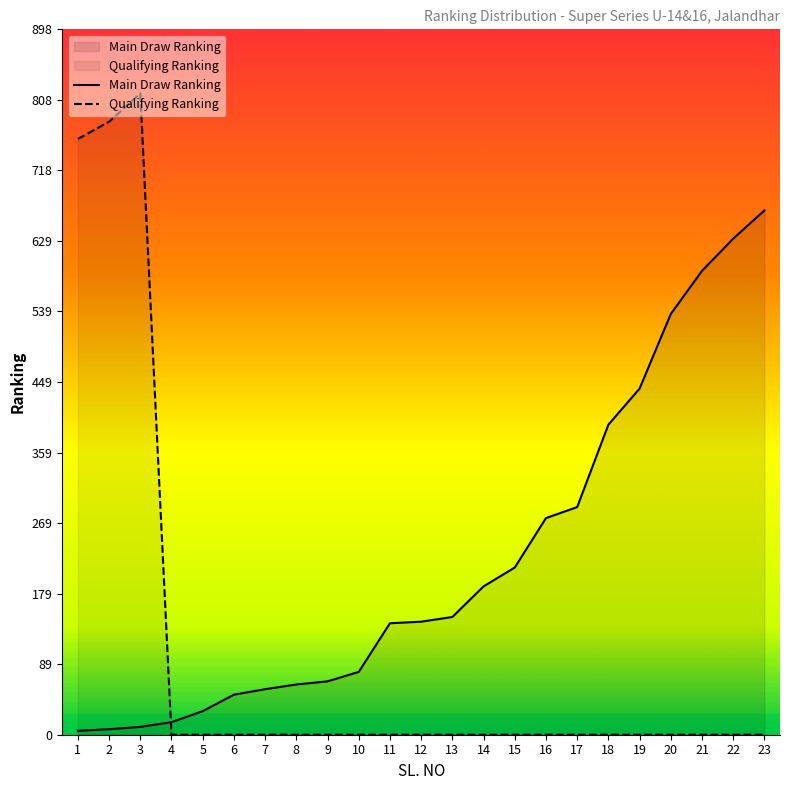

Reading left to right, transcribe all the data shown in this chart.

Main Draw Ranking: 1=5	2=7	3=10	4=16	5=30	6=51	7=58	8=64	9=68	10=80	11=142	12=144	13=150	14=189	15=213	16=276	17=290	18=395	19=441	20=536	21=591	22=632	23=668
Qualifying Ranking: 1=759	2=781	3=817	4=0	5=0	6=0	7=0	8=0	9=0	10=0	11=0	12=0	13=0	14=0	15=0	16=0	17=0	18=0	19=0	20=0	21=0	22=0	23=0